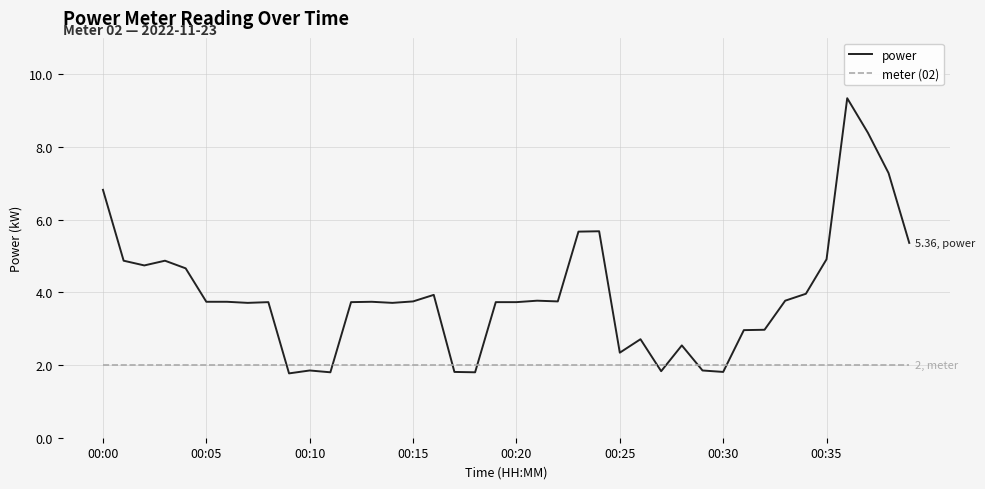

What is the smallest value displayed?

1.8